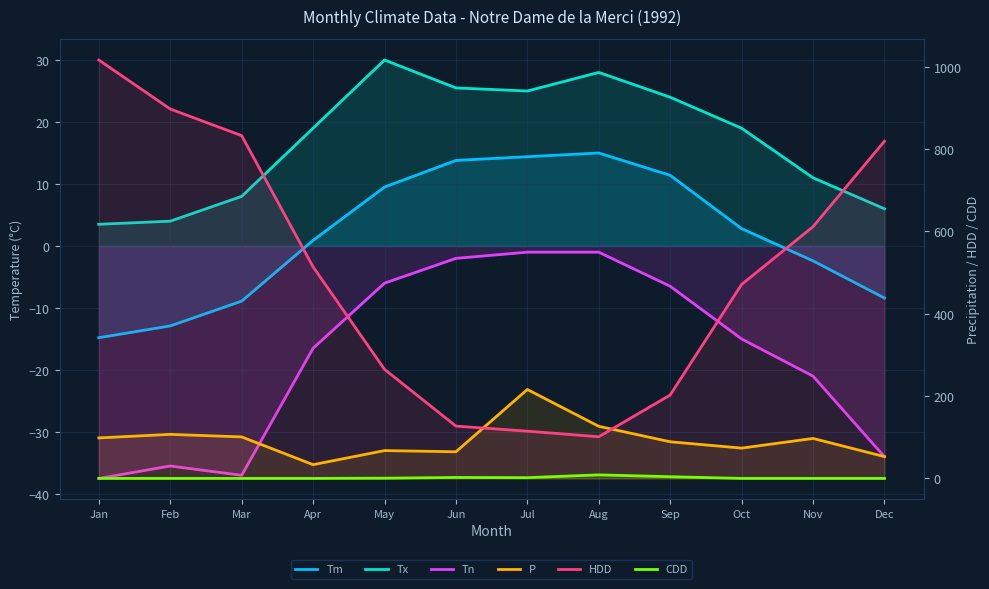

Rank the series at Sep from highest to lowest value.

HDD, P, Tx, Tm, CDD, Tn